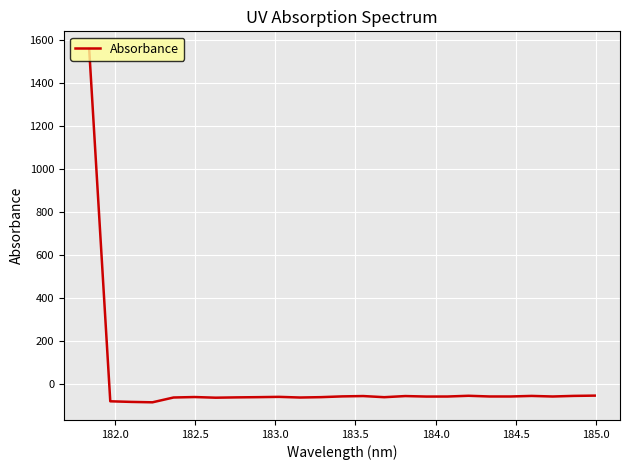

What is the minimum value shown in the chart?

-84.7